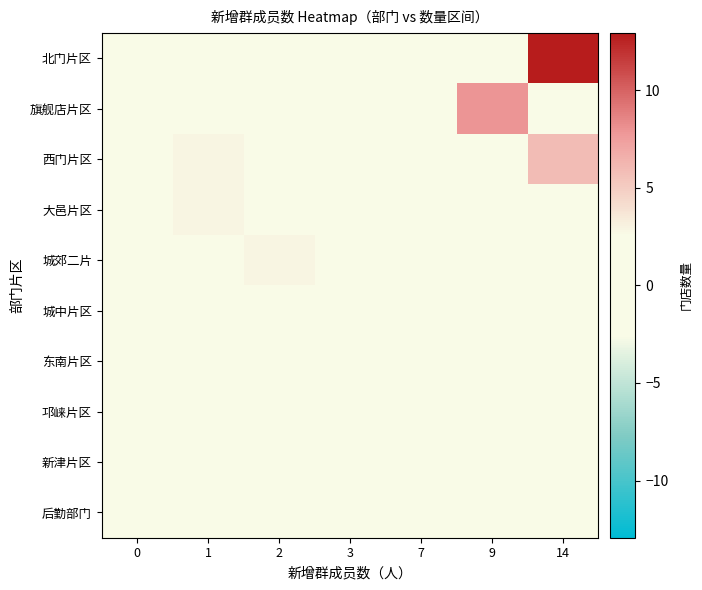

Reading right to left, extract all data points from this chart.

北门片区: 14=12.9	9=-1.1	7=-0.1	3=-1.1	2=-1.1	1=-0.1	0=-1.1
旗舰店片区: 14=-1.1	9=7.9	7=-1.1	3=-1.1	2=-1.1	1=0.9	0=-0.1
西门片区: 14=5.9	9=-1.1	7=-1.1	3=-1.1	2=0.9	1=2.9	0=-1.1
大邑片区: 14=-1.1	9=-1.1	7=-1.1	3=1.9	2=0.9	1=2.9	0=-1.1
城郊二片: 14=-1.1	9=-1.1	7=-1.1	3=1.9	2=2.9	1=1.9	0=-0.1
城中片区: 14=-1.1	9=-1.1	7=-1.1	3=-1.1	2=0.9	1=-1.1	0=-0.1
东南片区: 14=-1.1	9=-1.1	7=-1.1	3=-1.1	2=0.9	1=-0.1	0=-0.1
邛崃片区: 14=-1.1	9=-1.1	7=-1.1	3=-1.1	2=0.9	1=-1.1	0=-1.1
新津片区: 14=-1.1	9=-1.1	7=-1.1	3=-1.1	2=-1.1	1=0.9	0=-1.1
后勤部门: 14=-1.1	9=-1.1	7=-1.1	3=-1.1	2=-1.1	1=-0.1	0=0.9